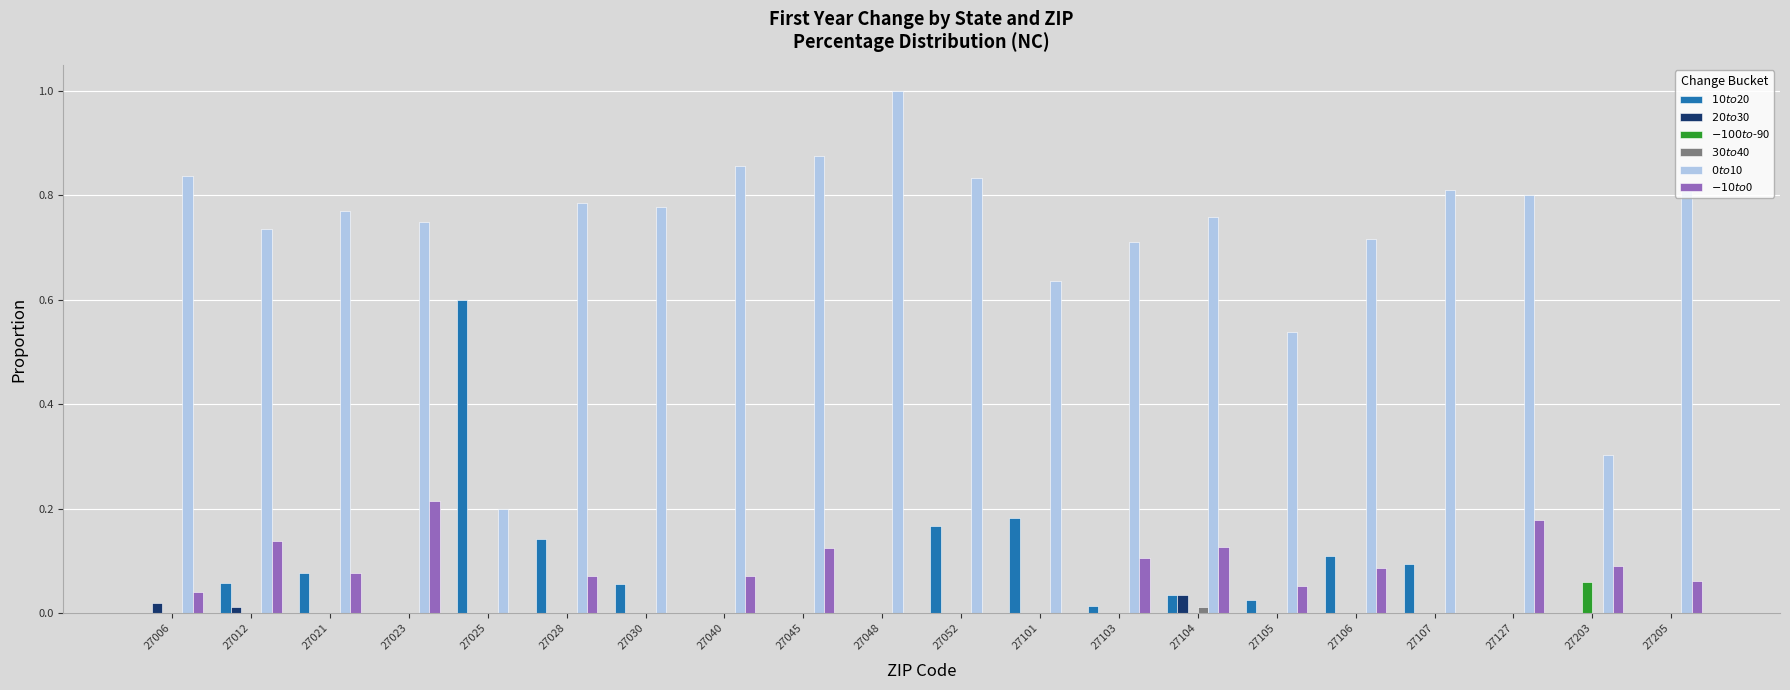

At which category does the chart reach its peak across all series?

27048